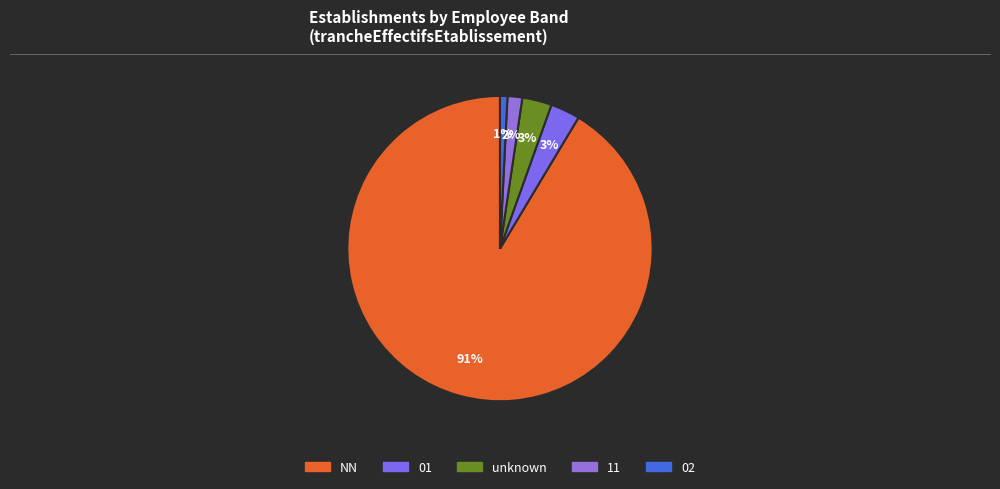

How many segments does this pie chart have?

5